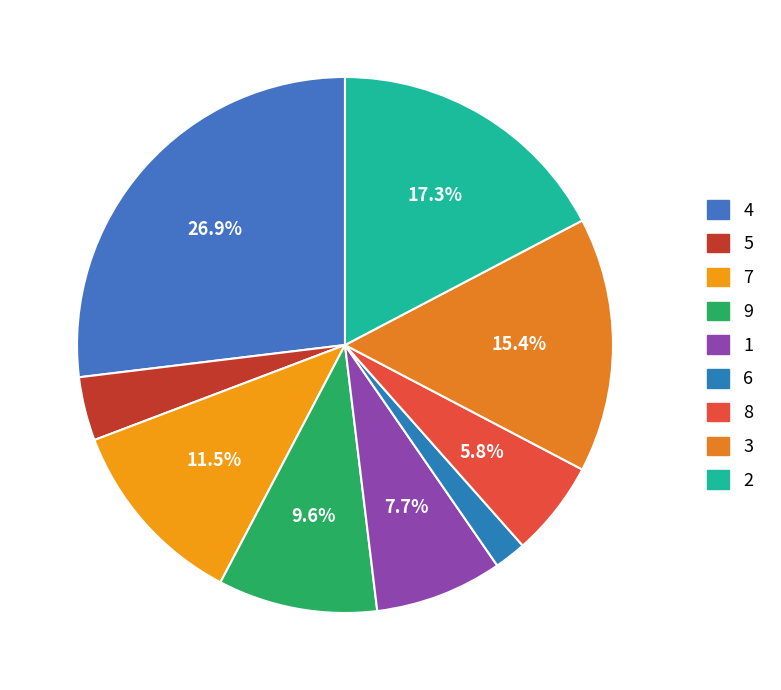

How many segments does this pie chart have?

9